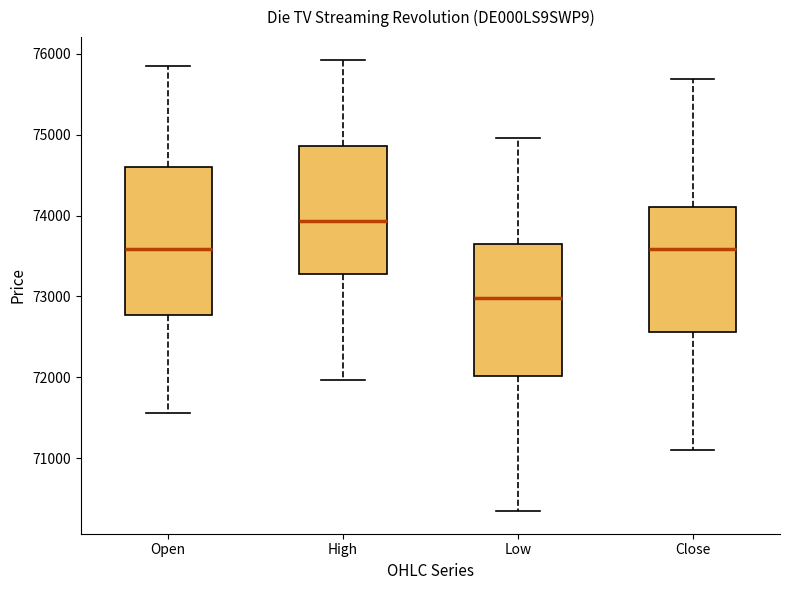

Which box is the tallest, from its lower edge to its upper edge?

Open